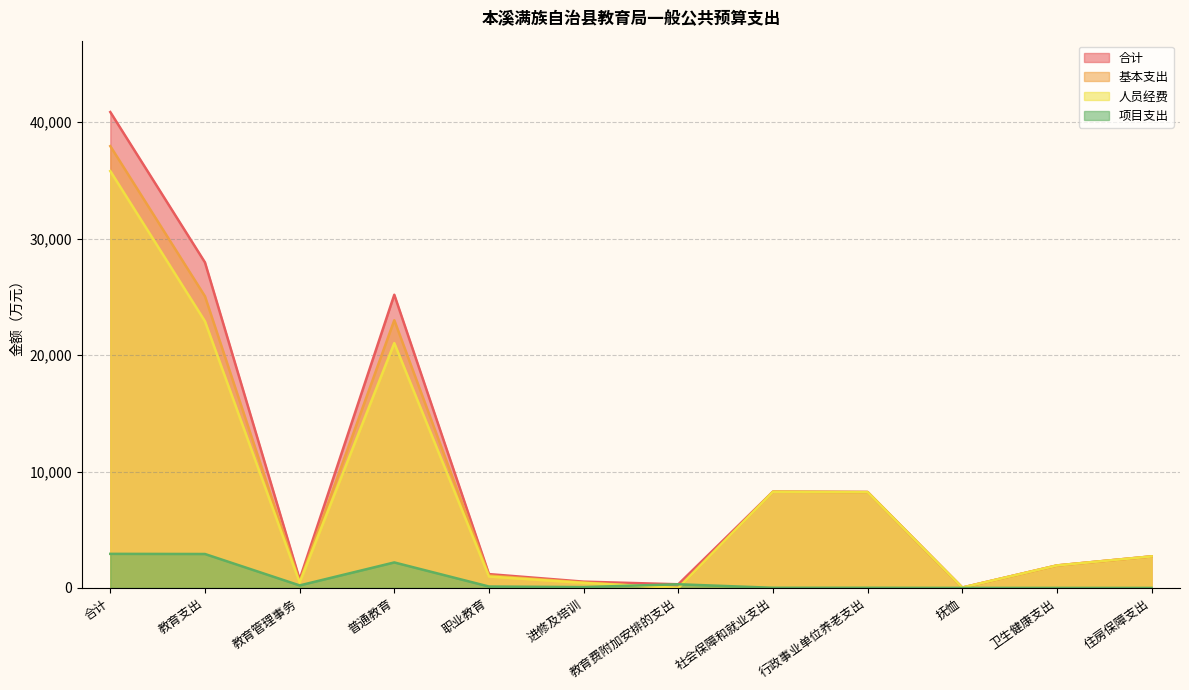

Between 进修及培训 and 普通教育, which is larger?

普通教育